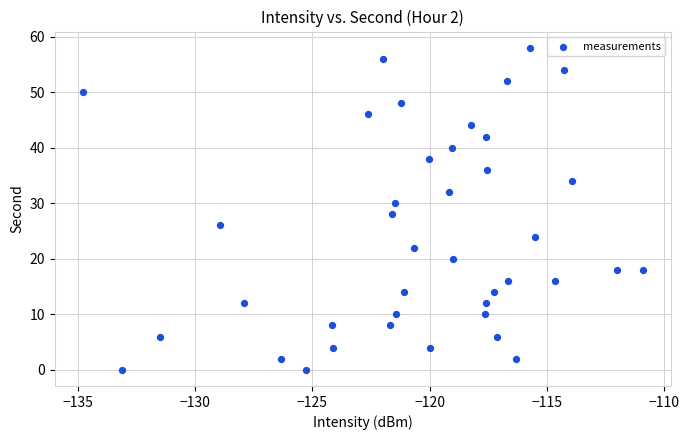

What is the range of Y values (max minus min)?

58